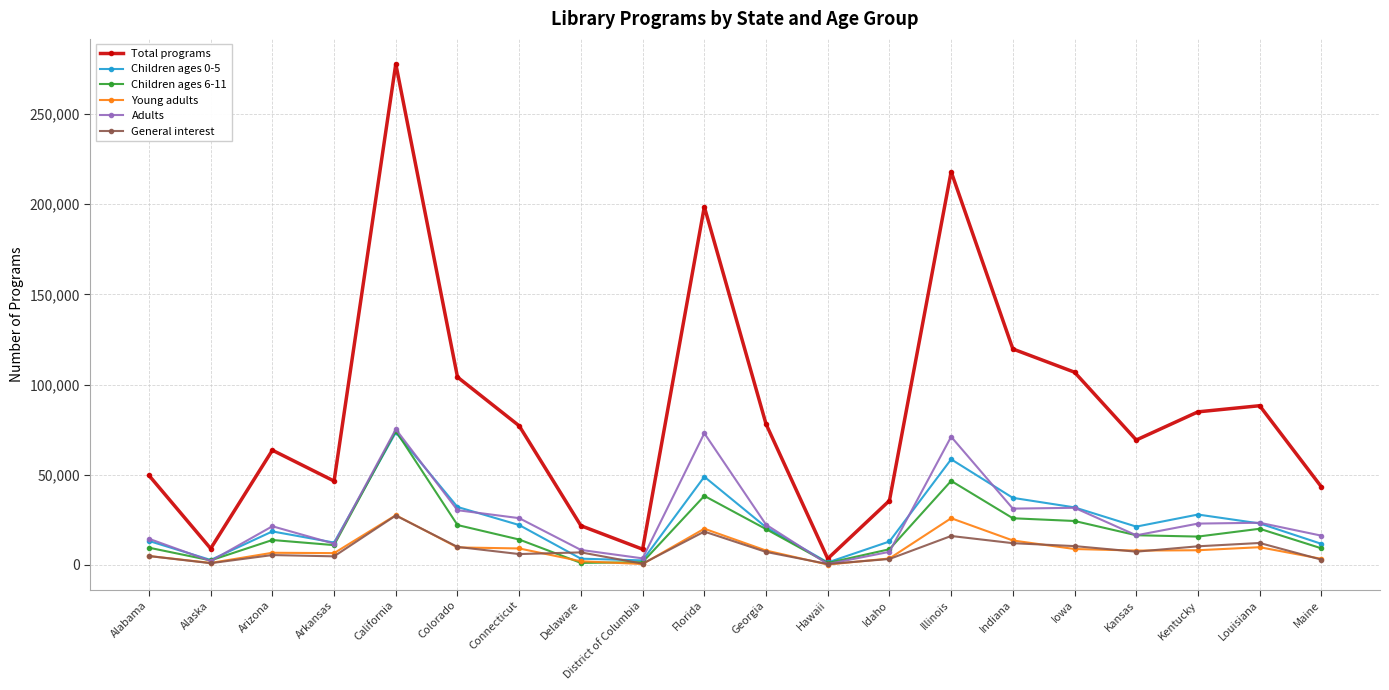

True or false: Children ages 0-5 has more than 0 interior local peaks.

True